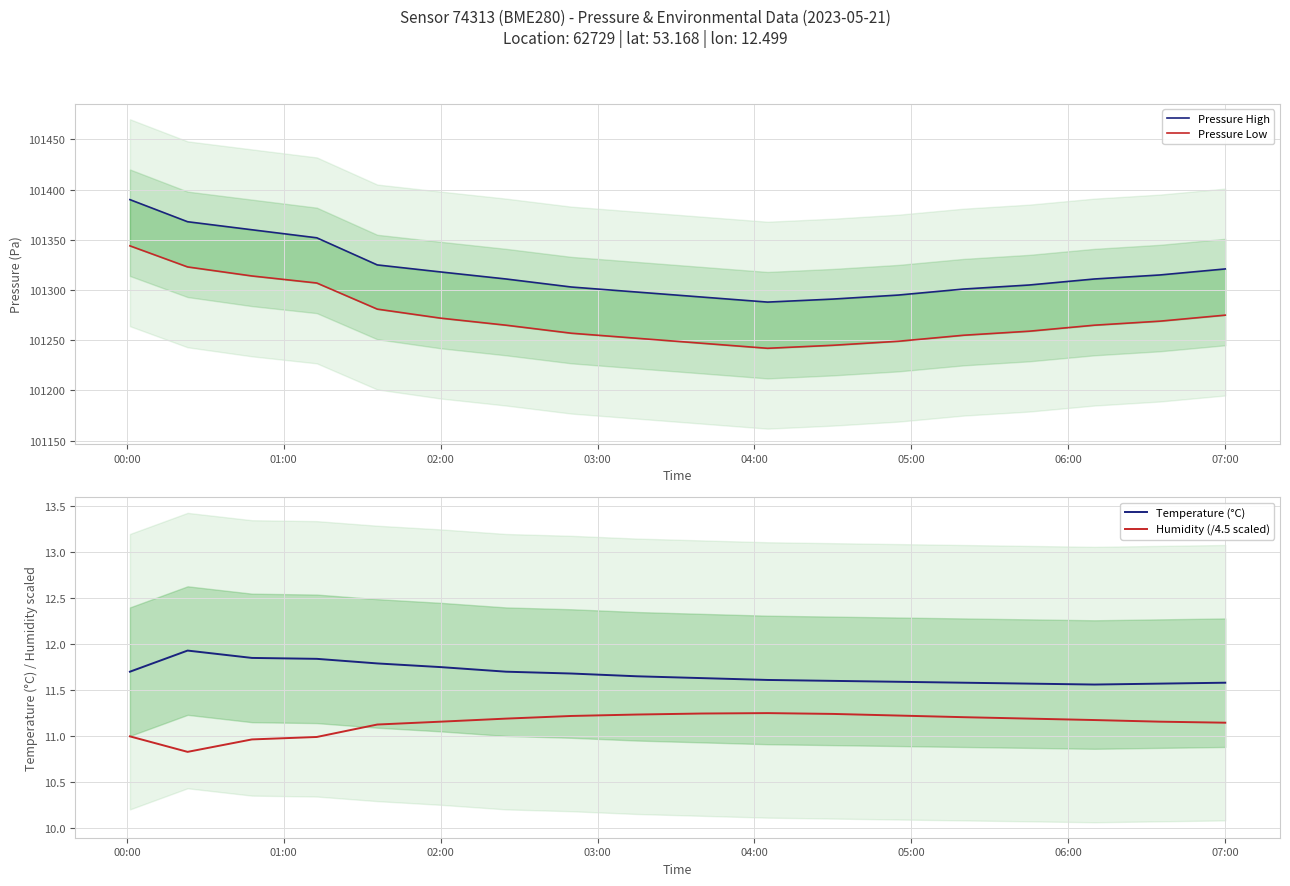

True or false: Temperature (°C) and Humidity (/4.5 scaled) intersect in this chart.

False